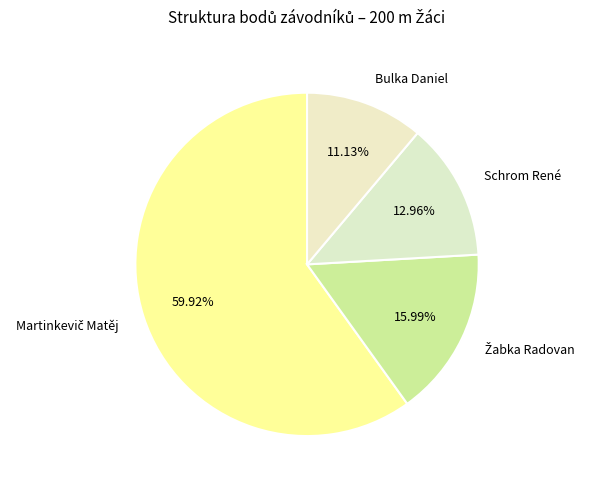

What is the smallest slice in the pie chart?

Bulka Daniel